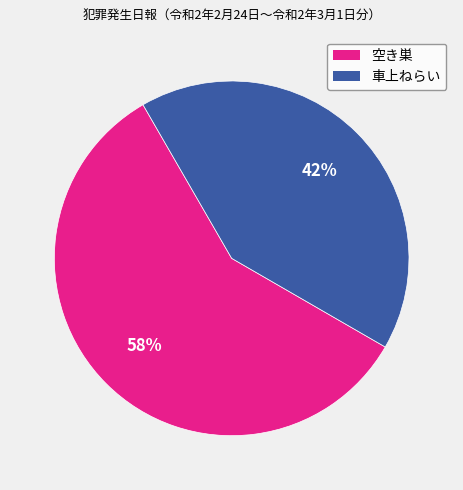

Which category has the biggest portion of the pie?

空き巣